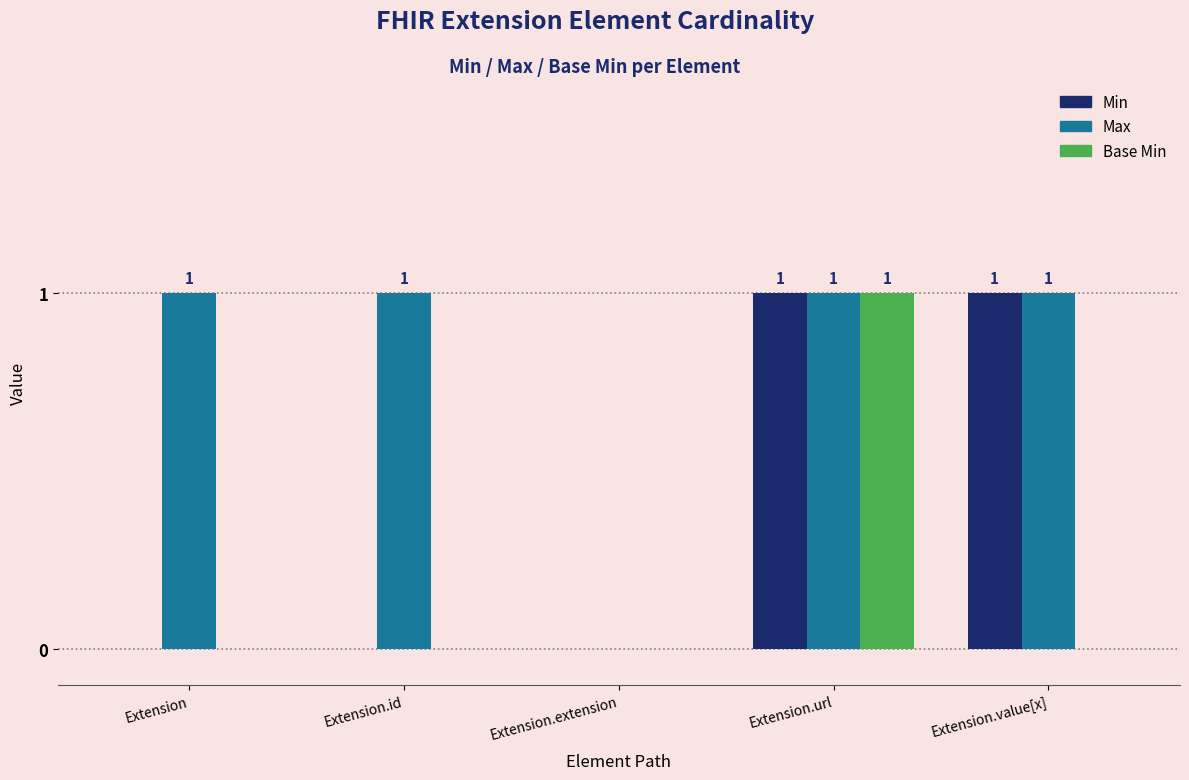

Is it true that Base Min equals 0 at Extension.id?

True